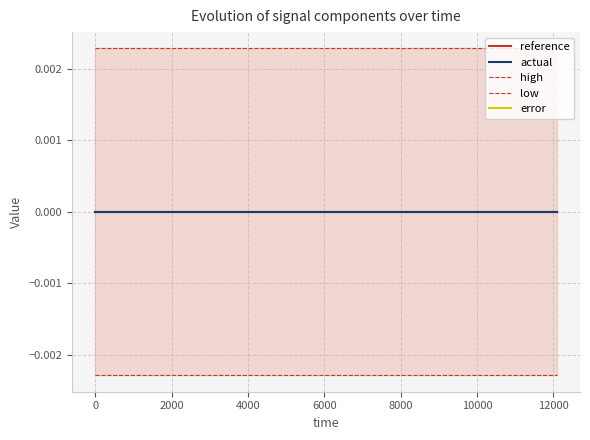

Count the high values in the range 0 to 1.

15